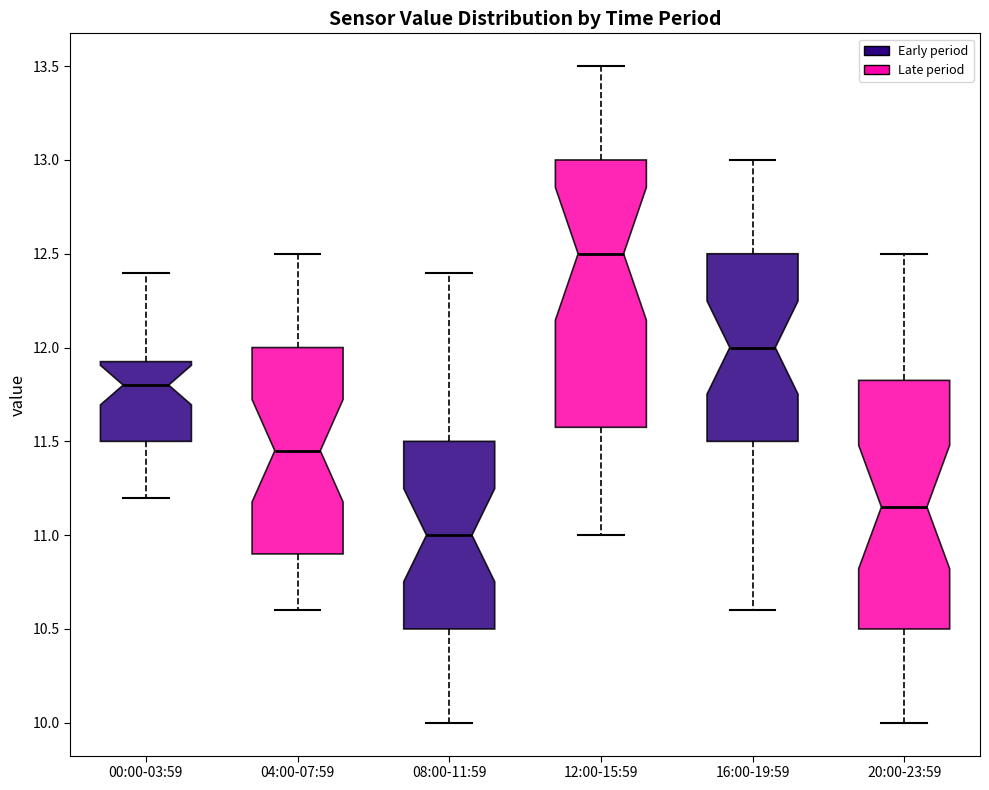

Which box is the tallest, from its lower edge to its upper edge?

12:00-15:59